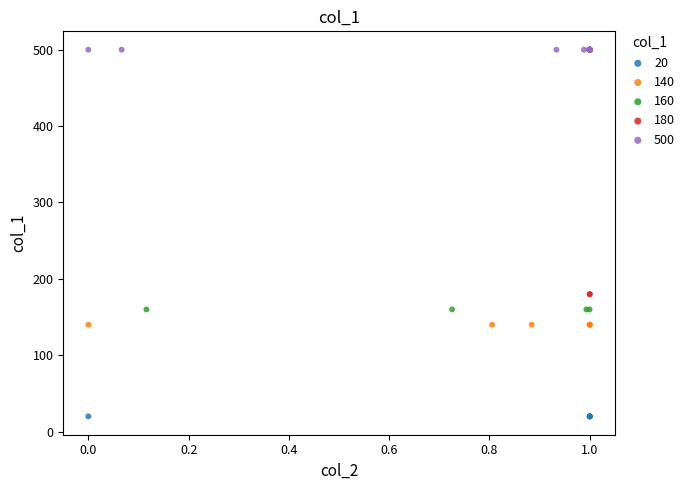

Which series reaches the maximum Y coordinate?

500